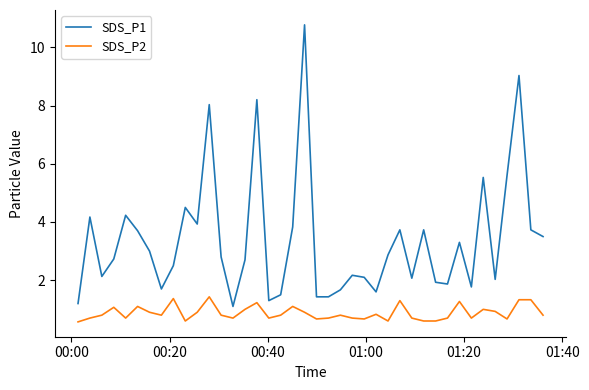

True or false: SDS_P2 and SDS_P1 intersect in this chart.

False